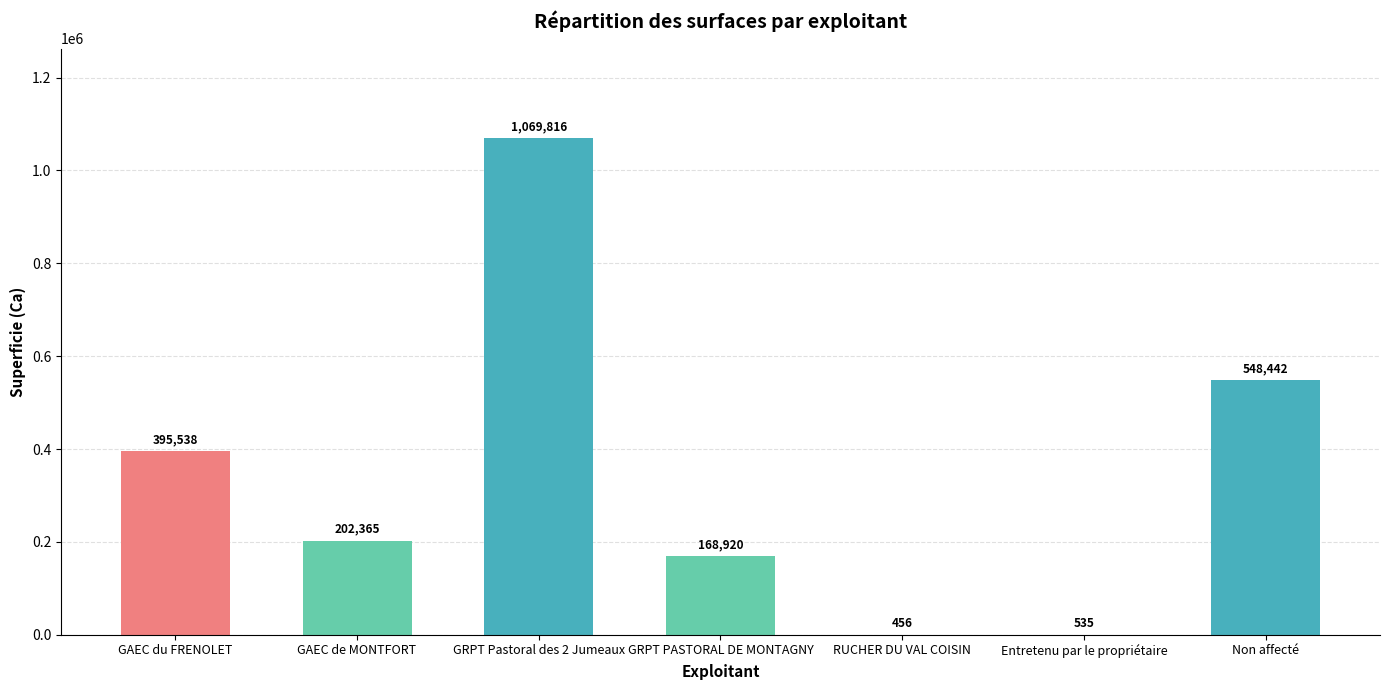

What is the average value?

340867